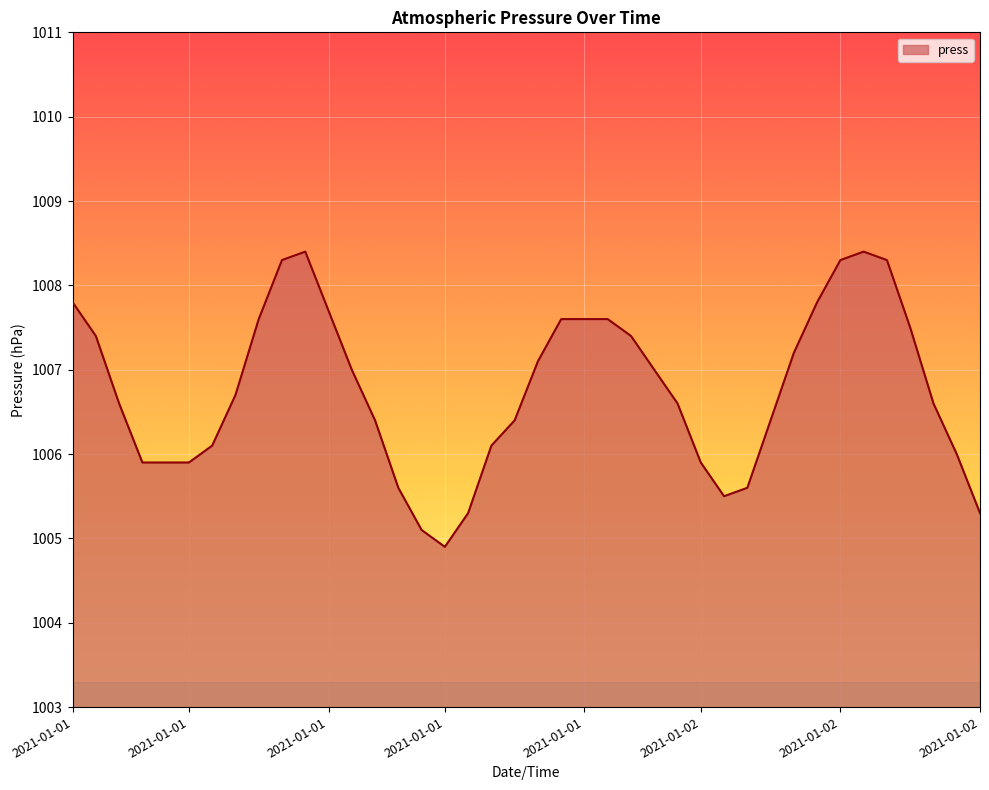

What is the difference between the maximum and minimum values?

3.5